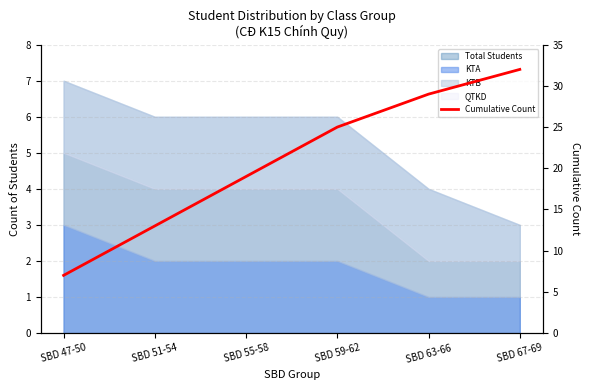

What is the difference between the values at SBD 59-62 and SBD 55-58?

6